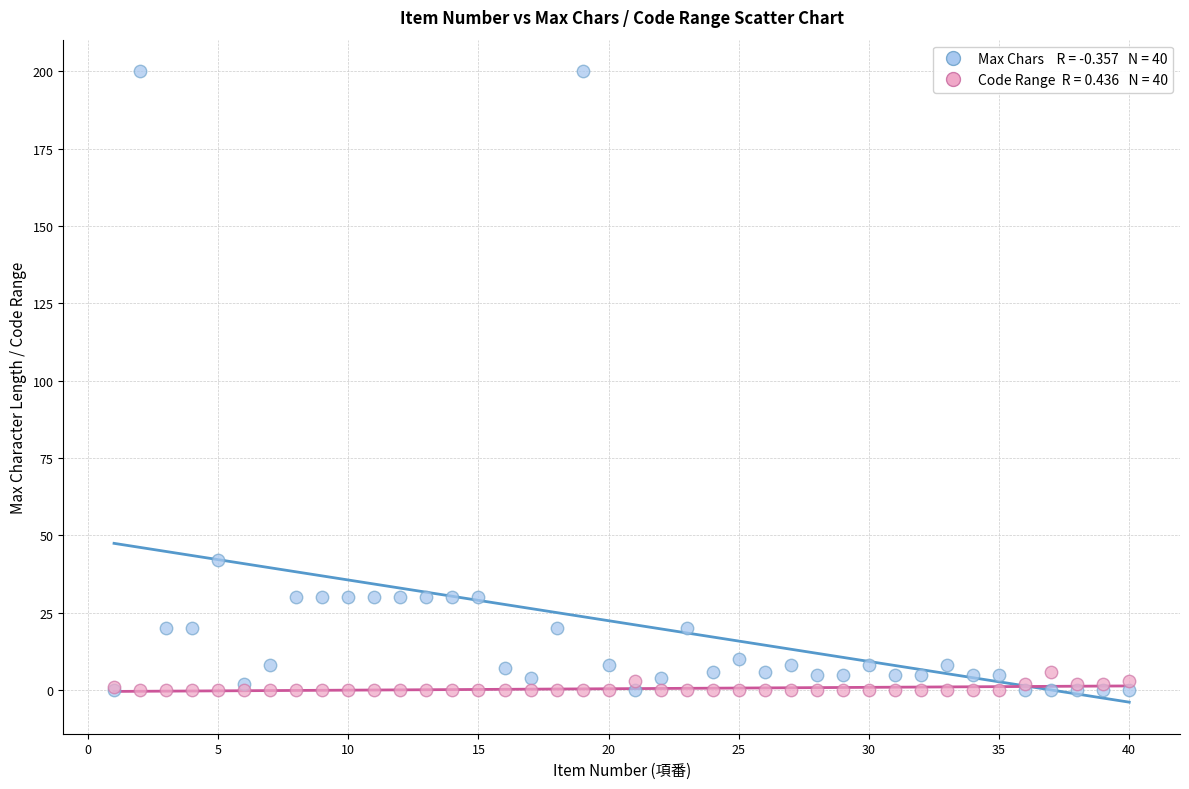

Across all series, what Y value is closest to 100?

42